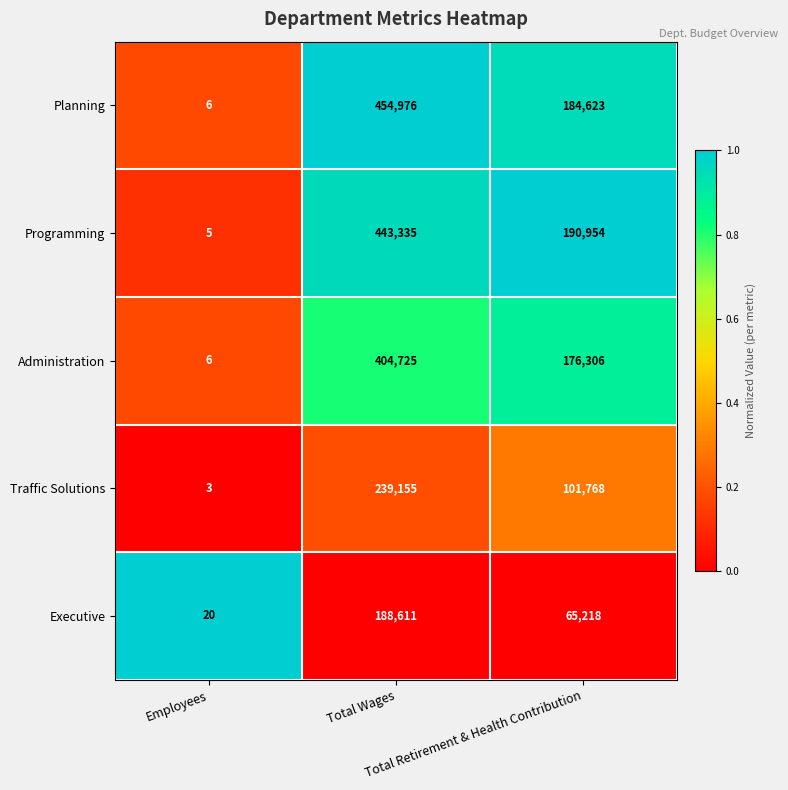

Which series has the largest total across all categories?

Planning